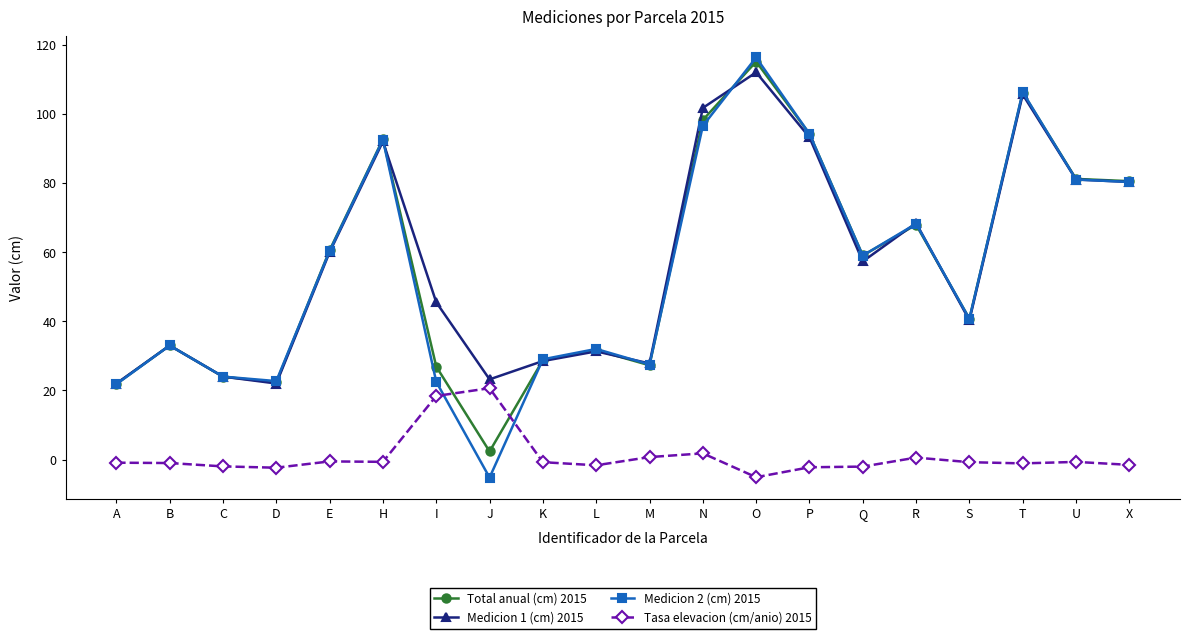

Where is Medicion 2 (cm) 2015 nearest to the value 55?

Q